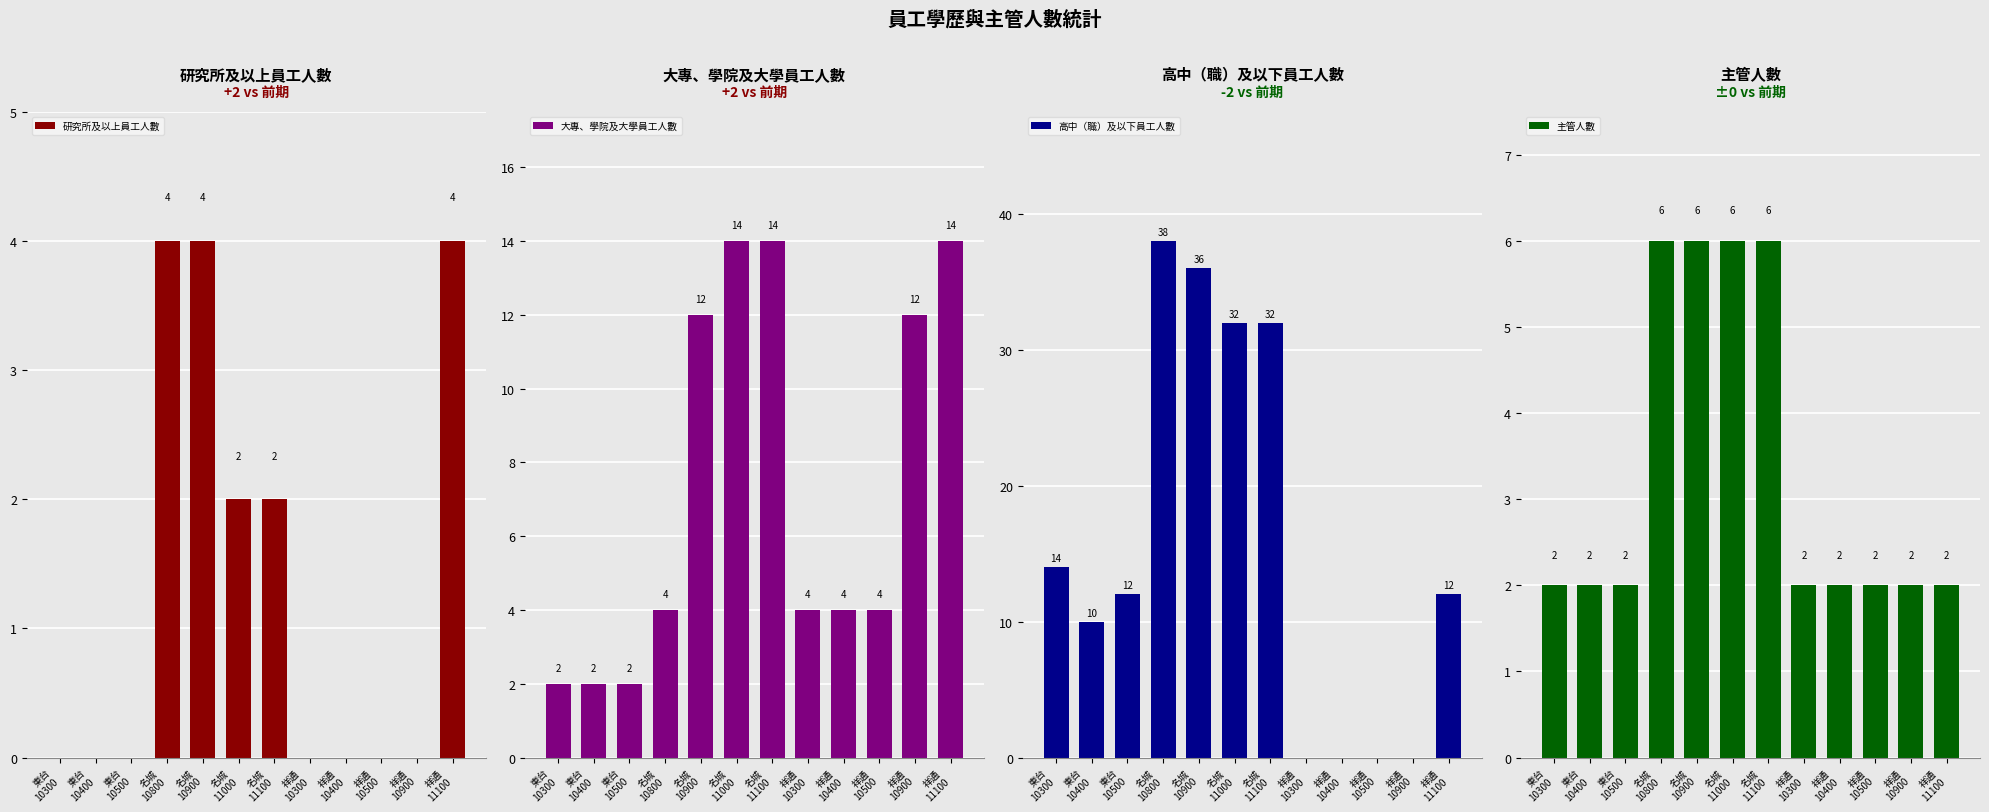

The value of 主管人數 at 名城
11000 is 3. True or false?

False